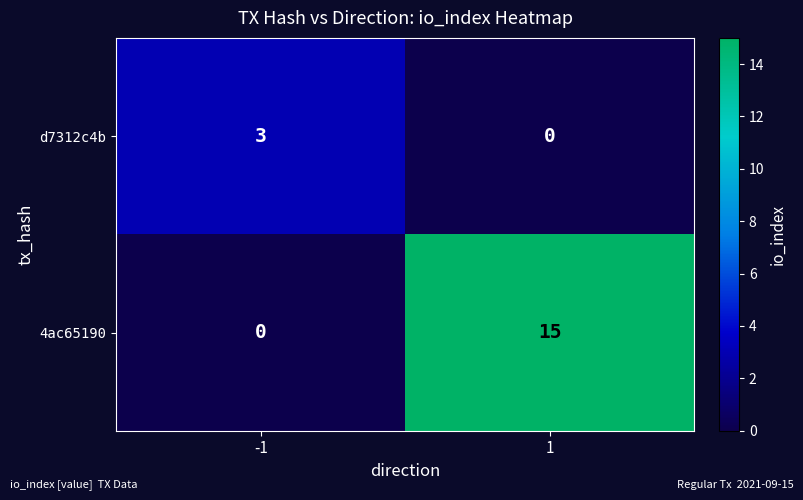

Which series has the widest spread of values?

4ac65190